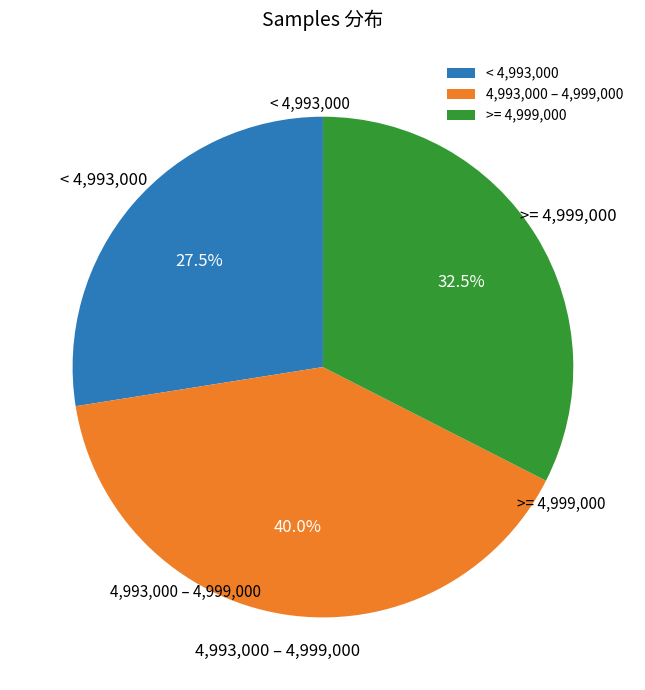

Is >= 4,999,000 the majority of the pie?

No